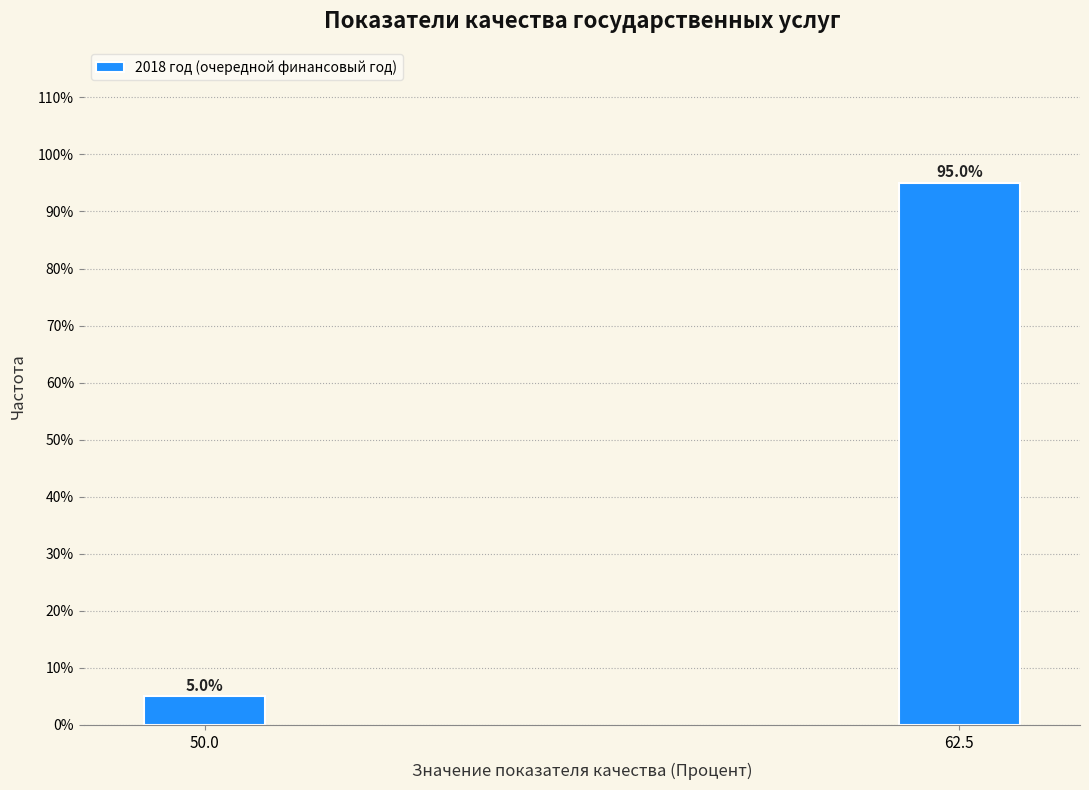

Reading left to right, what are all the values shown in this chart?

50.0=5	62.5=95